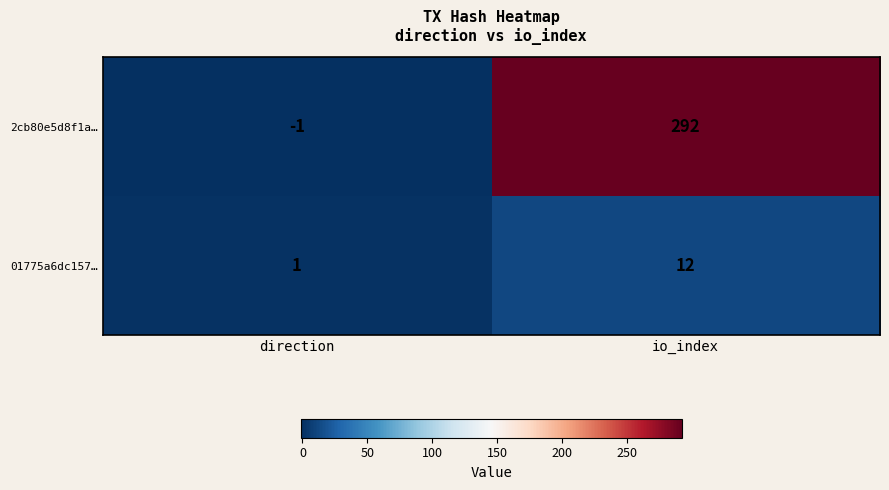

What is the sum of the 01775a6dc157… values at io_index and direction?

13